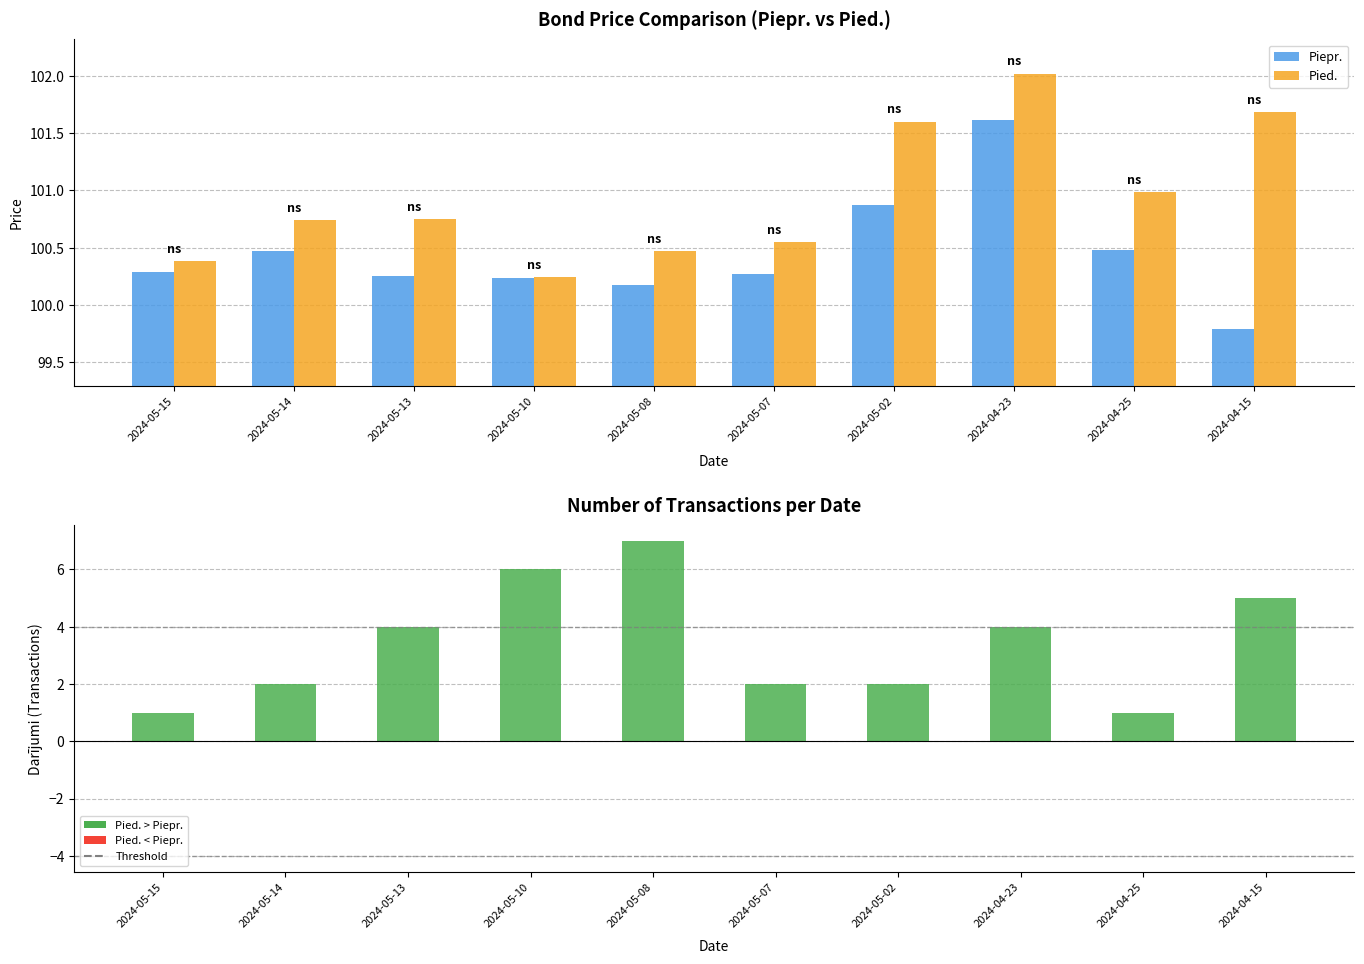

What is the maximum value for Pied.?

102.0